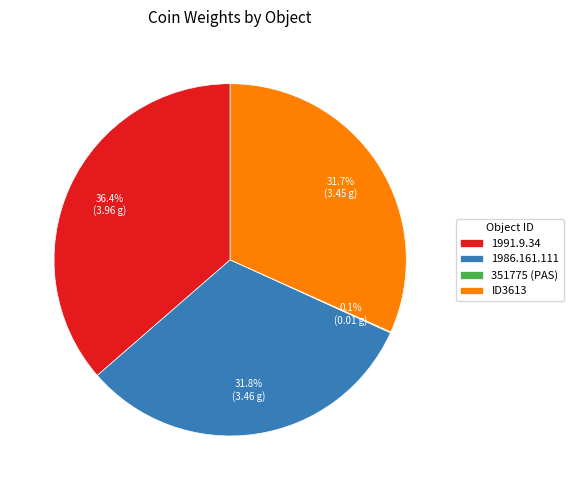

Between 1991.9.34 and 1986.161.111, which is larger?

1991.9.34